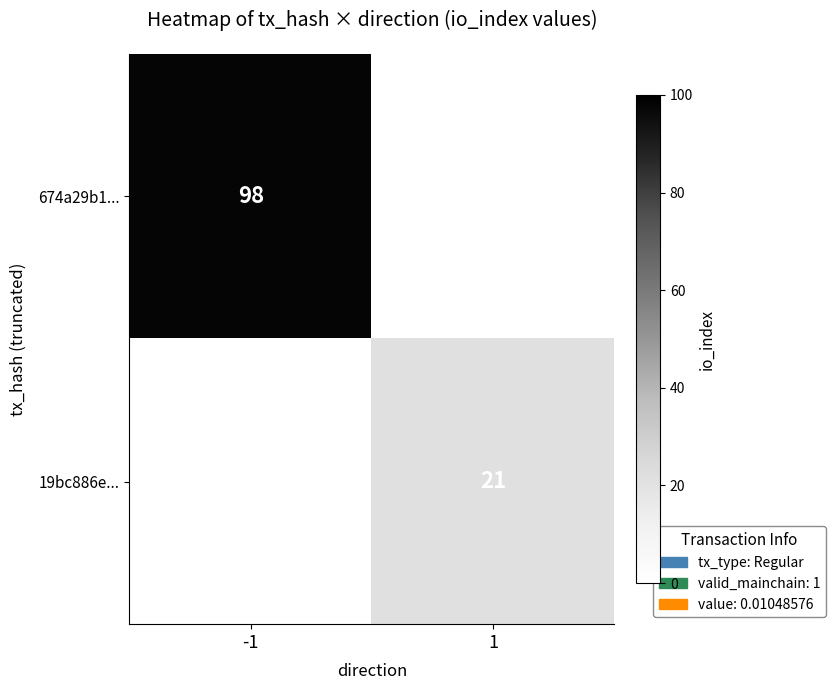

The 674a29b1... series shows 150 at -1. True or false?

False